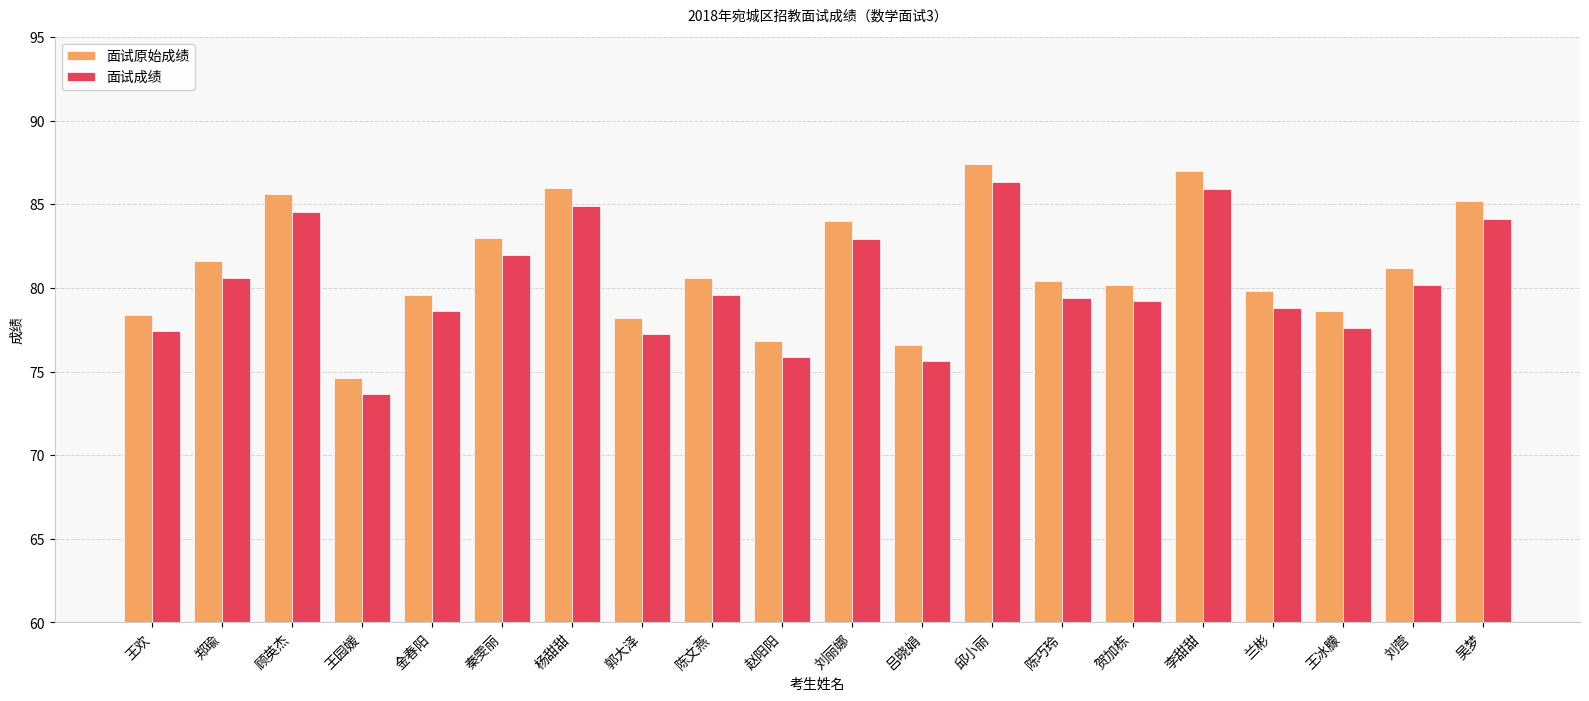

Count the number of data series in this chart.

2